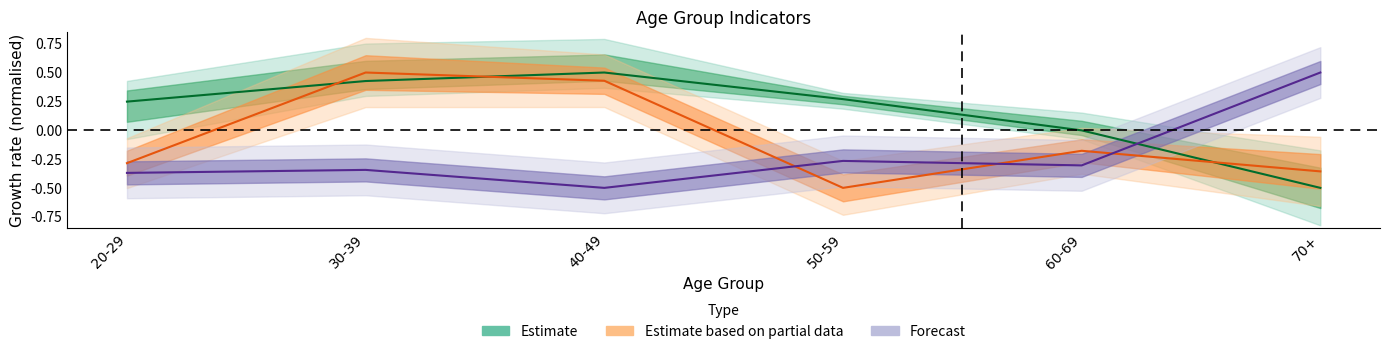

What is the difference between the highest and lowest values at 60-69?

0.3